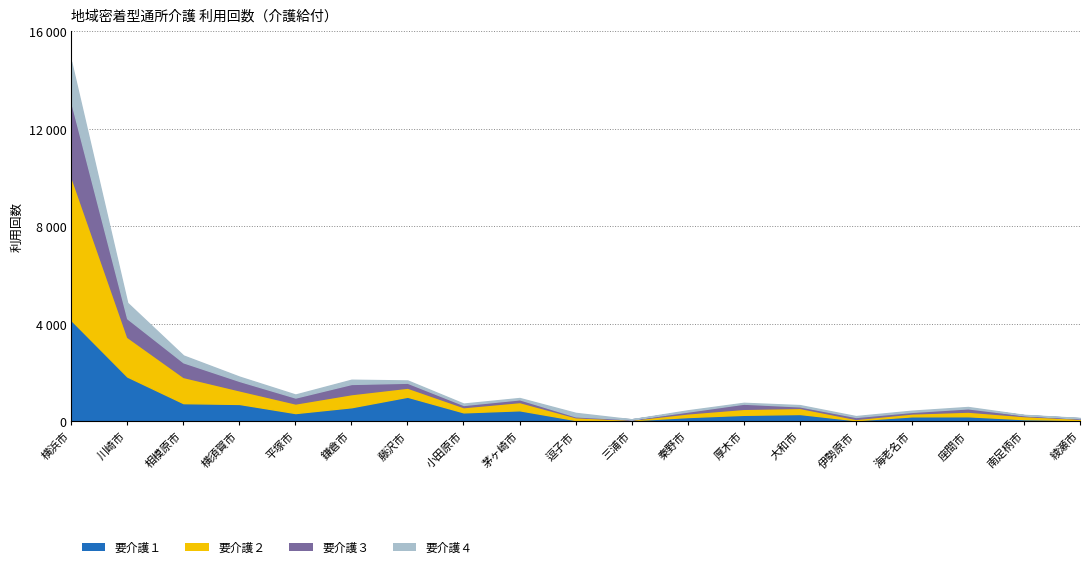

The 要介護１ series shows 4157 at 横浜市. True or false?

True